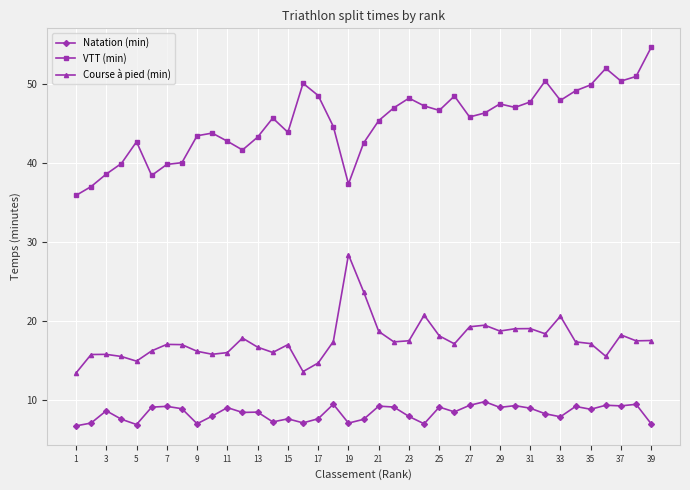

What is the highest value of the Course à pied (min) series?

28.4